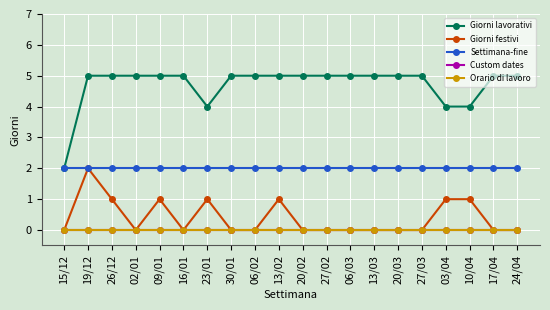

Does the chart have visible grid lines?

Yes